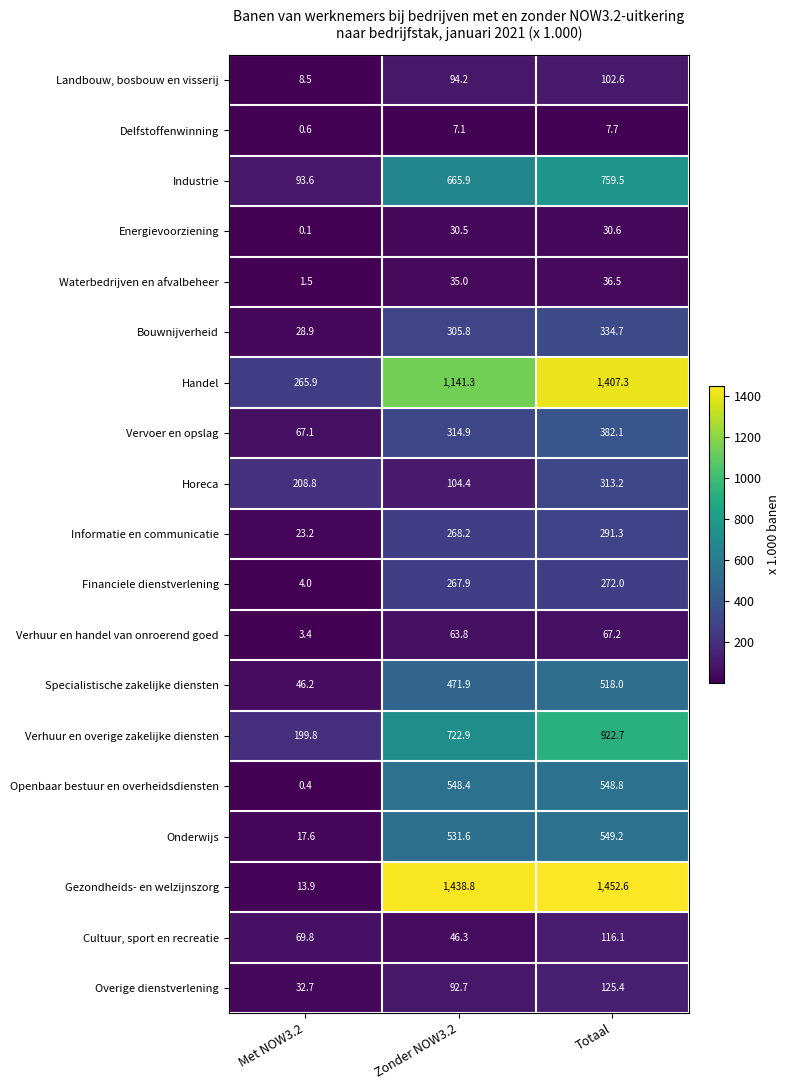

The value of Industrie at Met NOW3.2 is 140.6. True or false?

False